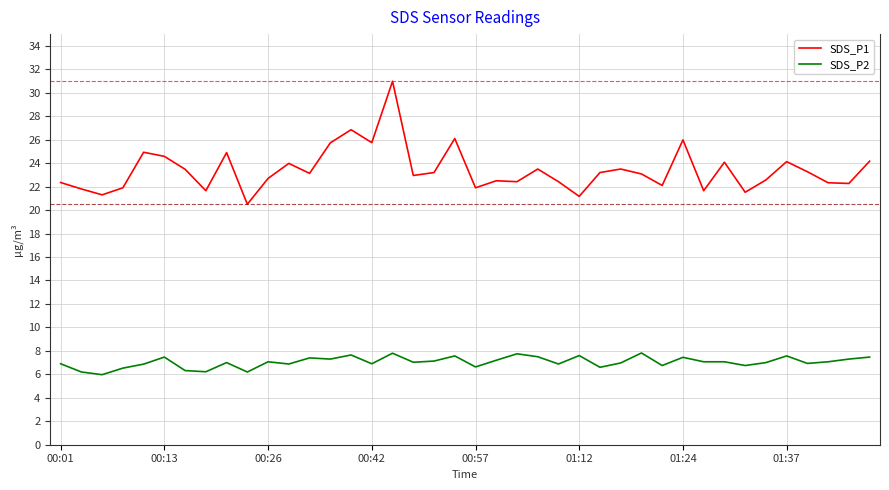

Which series has the largest range (max minus min)?

SDS_P1